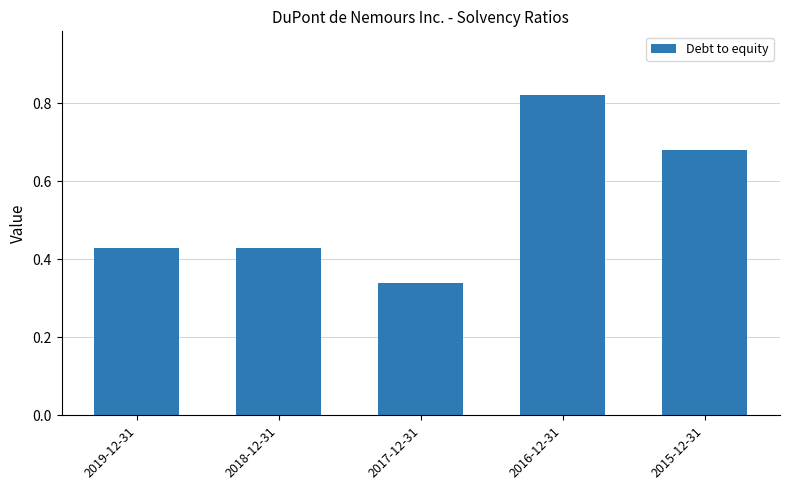

Count the values in the range 0 to 1.

5